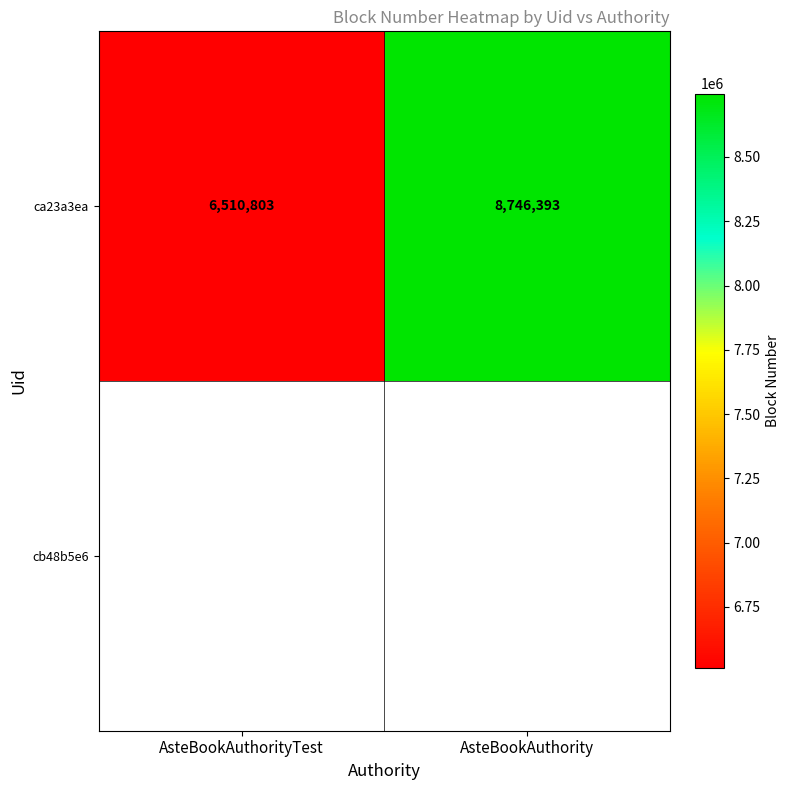

What is the minimum value shown in the chart?

6510803